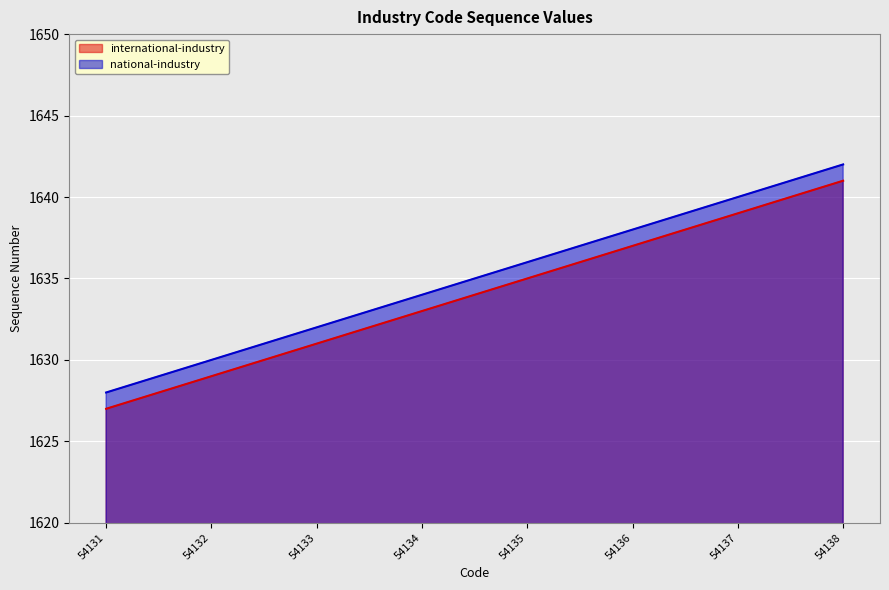

How many lines are shown in the chart?

2